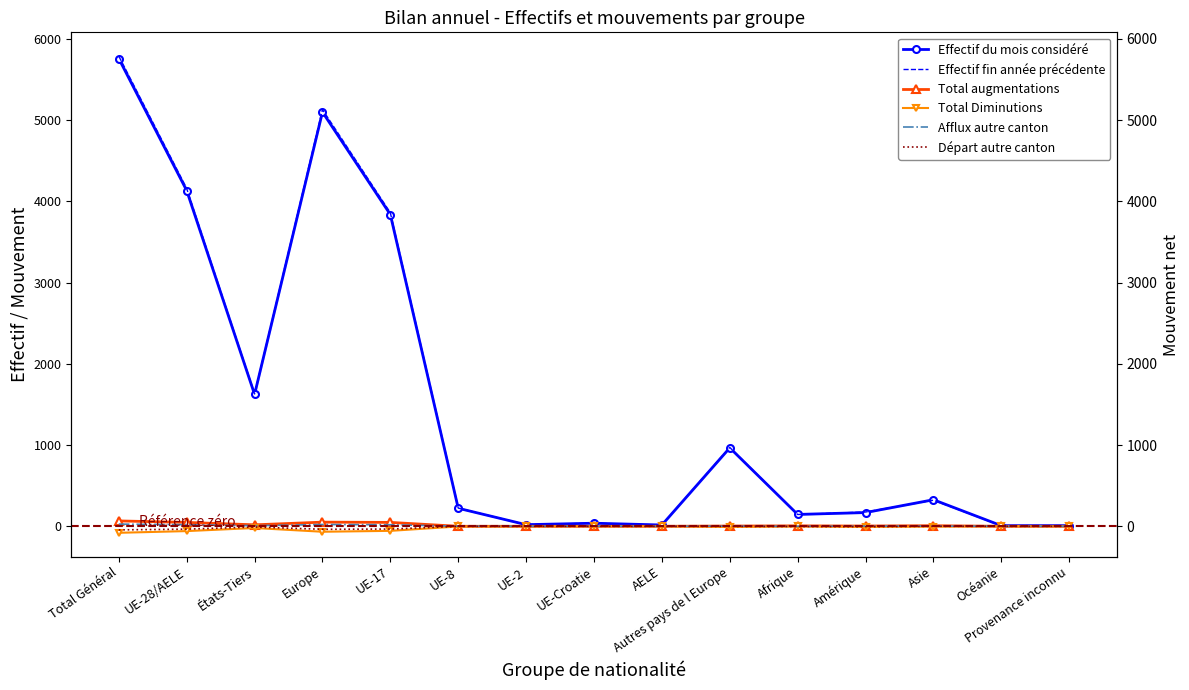

At which category is the sum across all series the highest?

Total Général